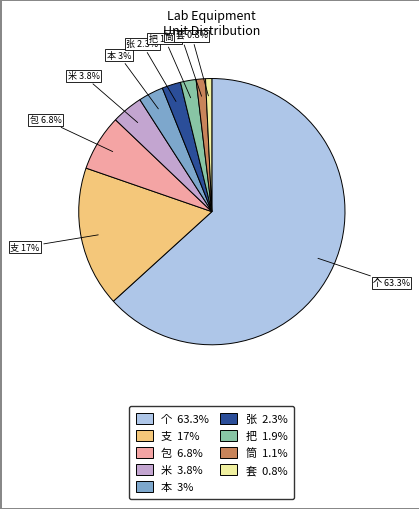

How many segments does this pie chart have?

9